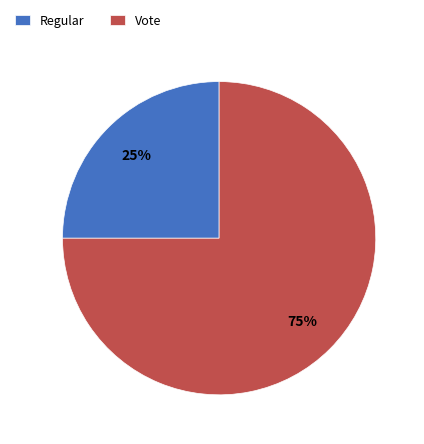

Rank the categories by value from lowest to highest.

Regular, Vote